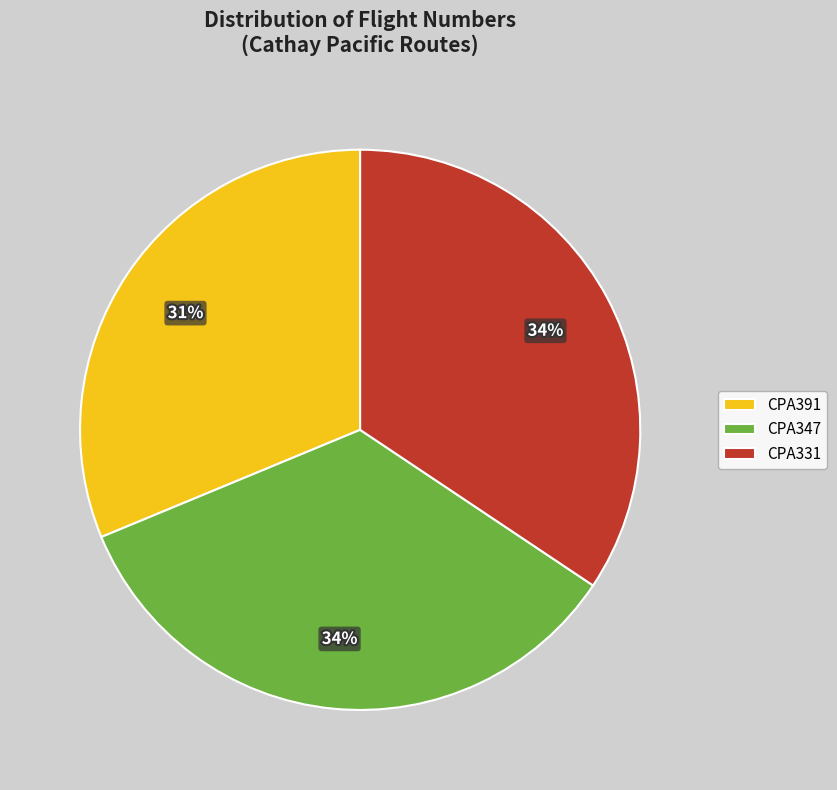

Which category has the smallest portion of the pie?

CPA391